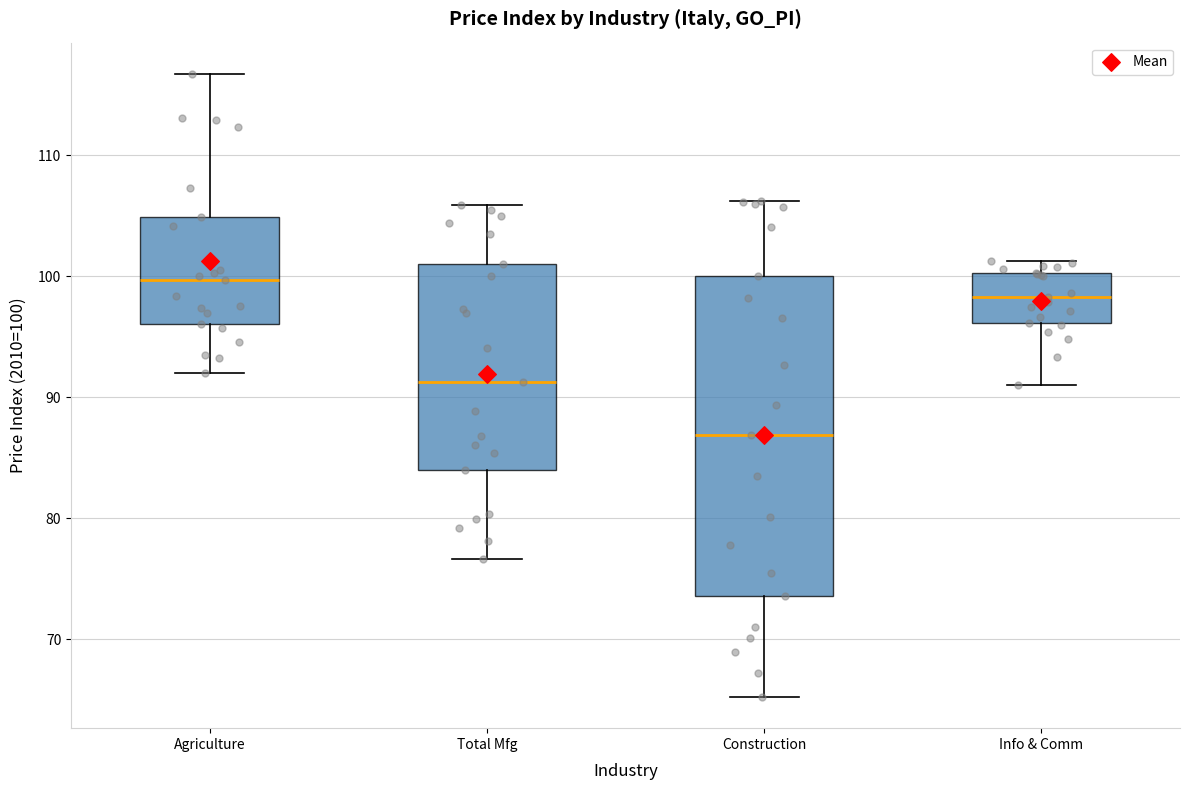

Reading left to right, transcribe this box plot: for each box, give where its median line is, the range the box spans, and where its two whiskers end, as read against the y-axis. The values are not printed on the chart, so give them approximately, as read against the axis.

Agriculture: median 100, box 96 to 105, whiskers 92 to 117
Total Mfg: median 91, box 84 to 101, whiskers 77 to 106
Construction: median 87, box 74 to 100, whiskers 65 to 106
Info & Comm: median 98, box 96 to 100, whiskers 91 to 101